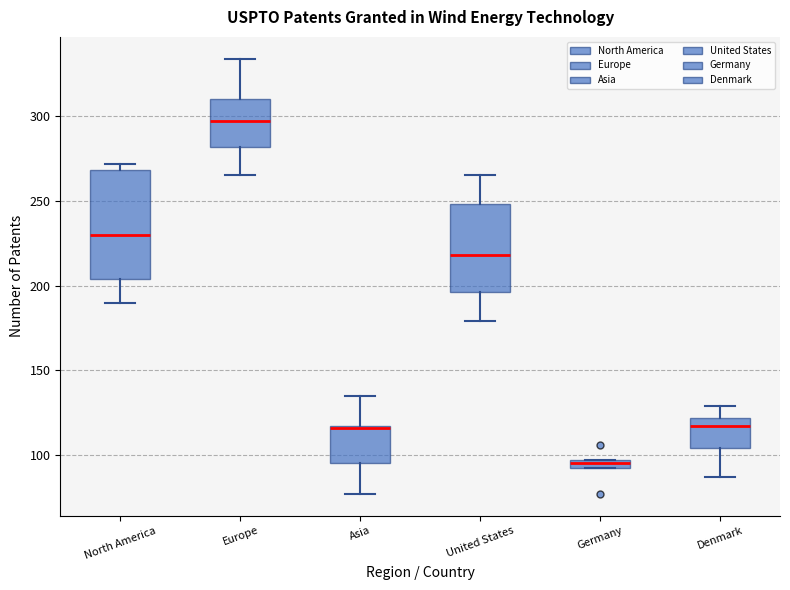

Which box is the tallest, from its lower edge to its upper edge?

North America